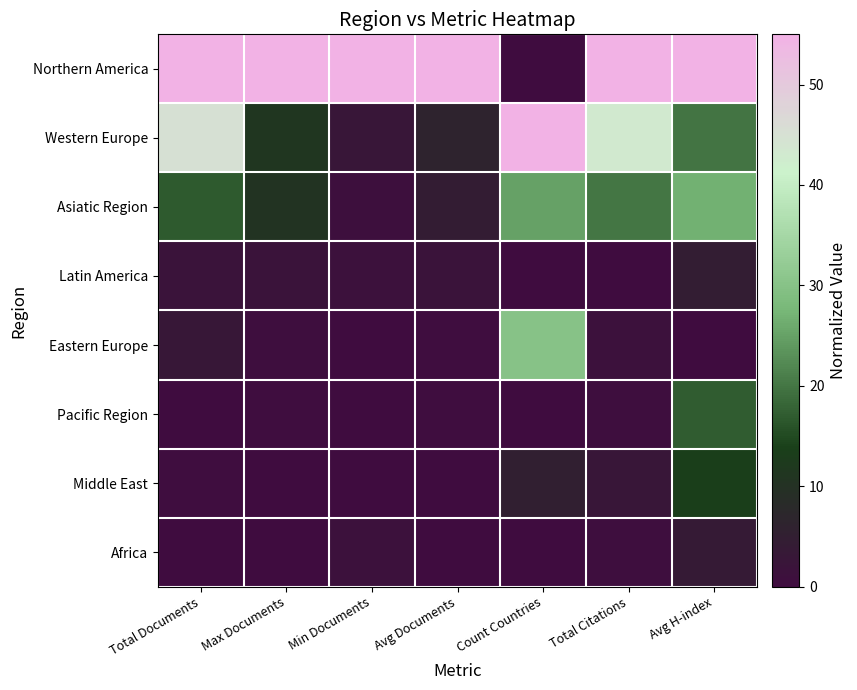

At which category is the sum across all series the highest?

Avg H-index